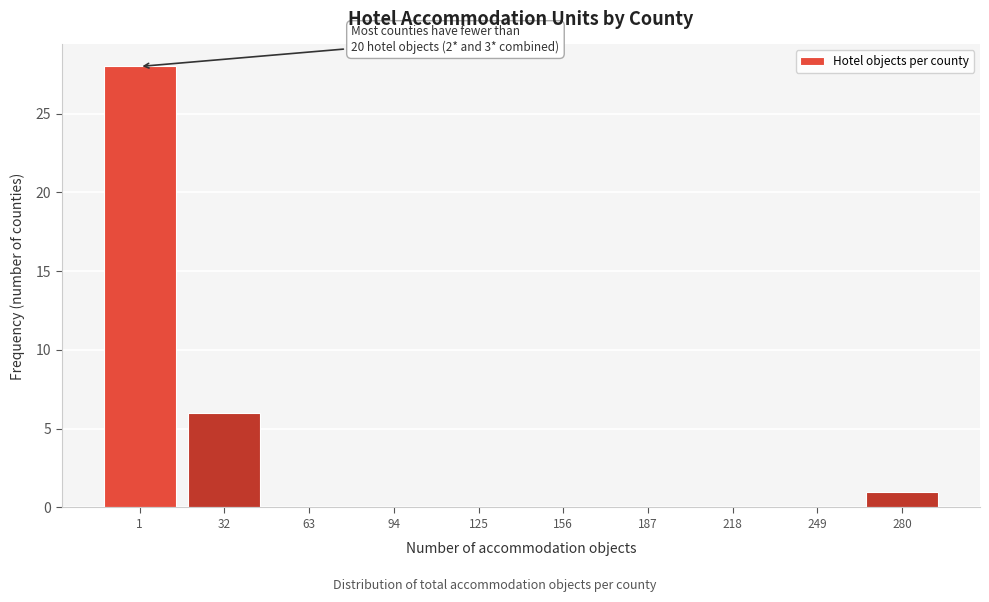

Reading right to left, extract all data points from this chart.

280=1	249=0	218=0	187=0	156=0	125=0	94=0	63=0	32=6	1=28